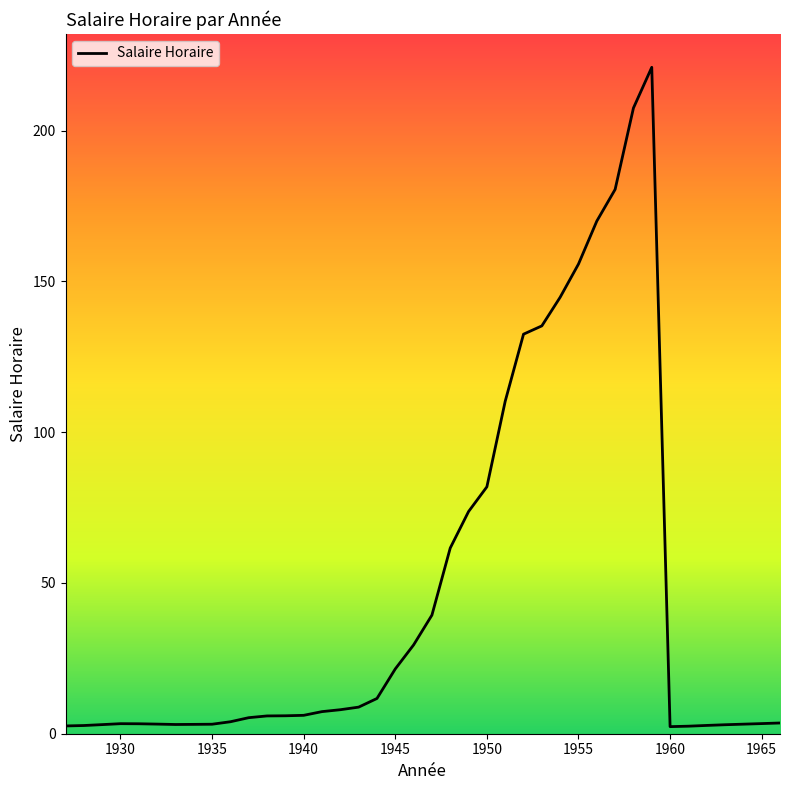

What is the greatest value displayed?

221.0